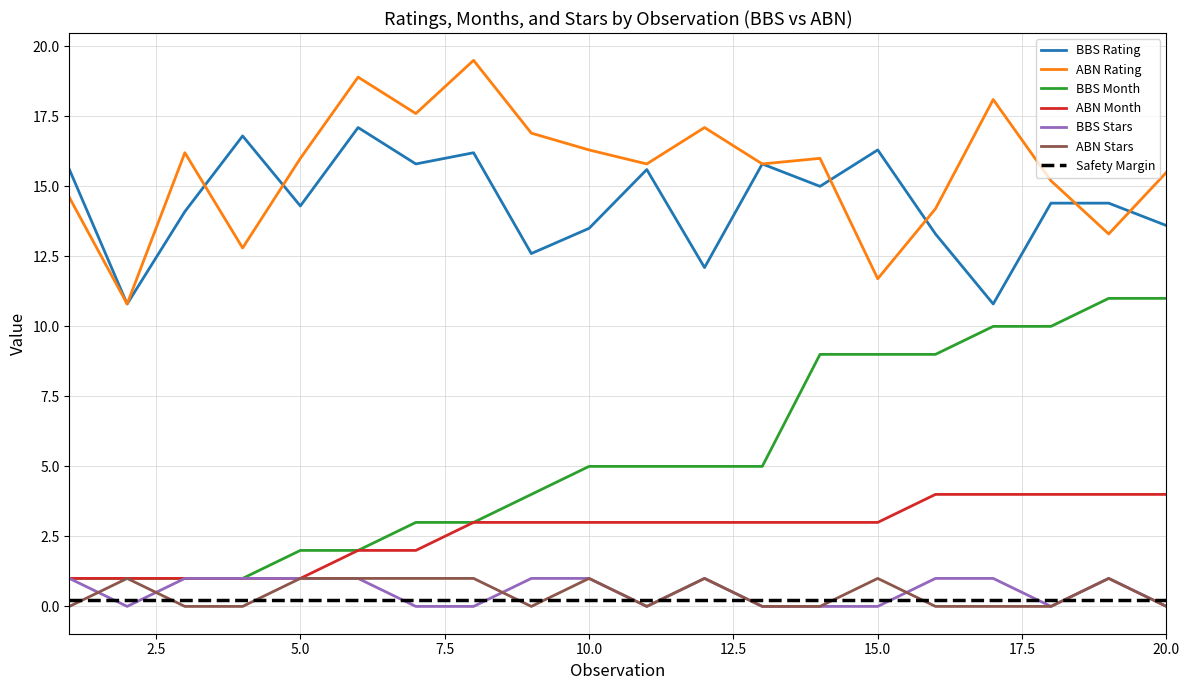

Does the chart have visible grid lines?

Yes